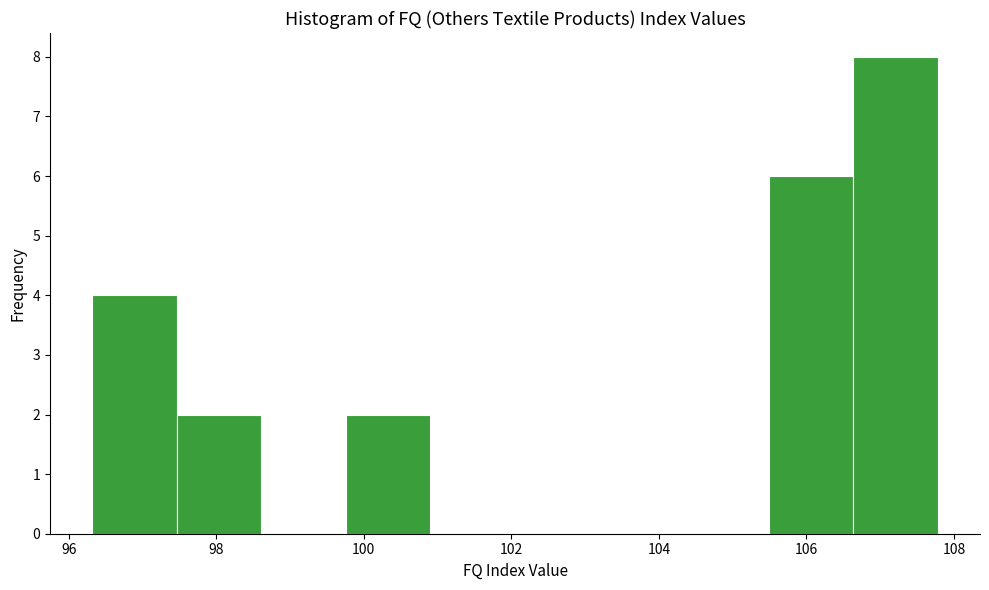

Over which range of the x-axis is the bar tallest?

106.6 to 107.8